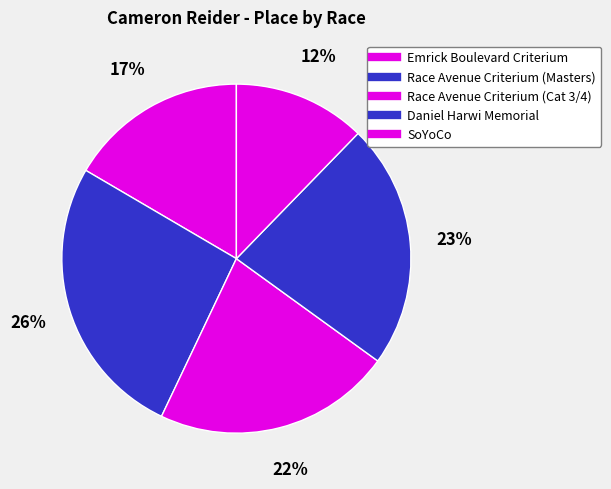

Rank the categories by value from lowest to highest.

SoYoCo, Emrick Boulevard Criterium, Race Avenue Criterium (Cat 3/4), Daniel Harwi Memorial, Race Avenue Criterium (Masters)